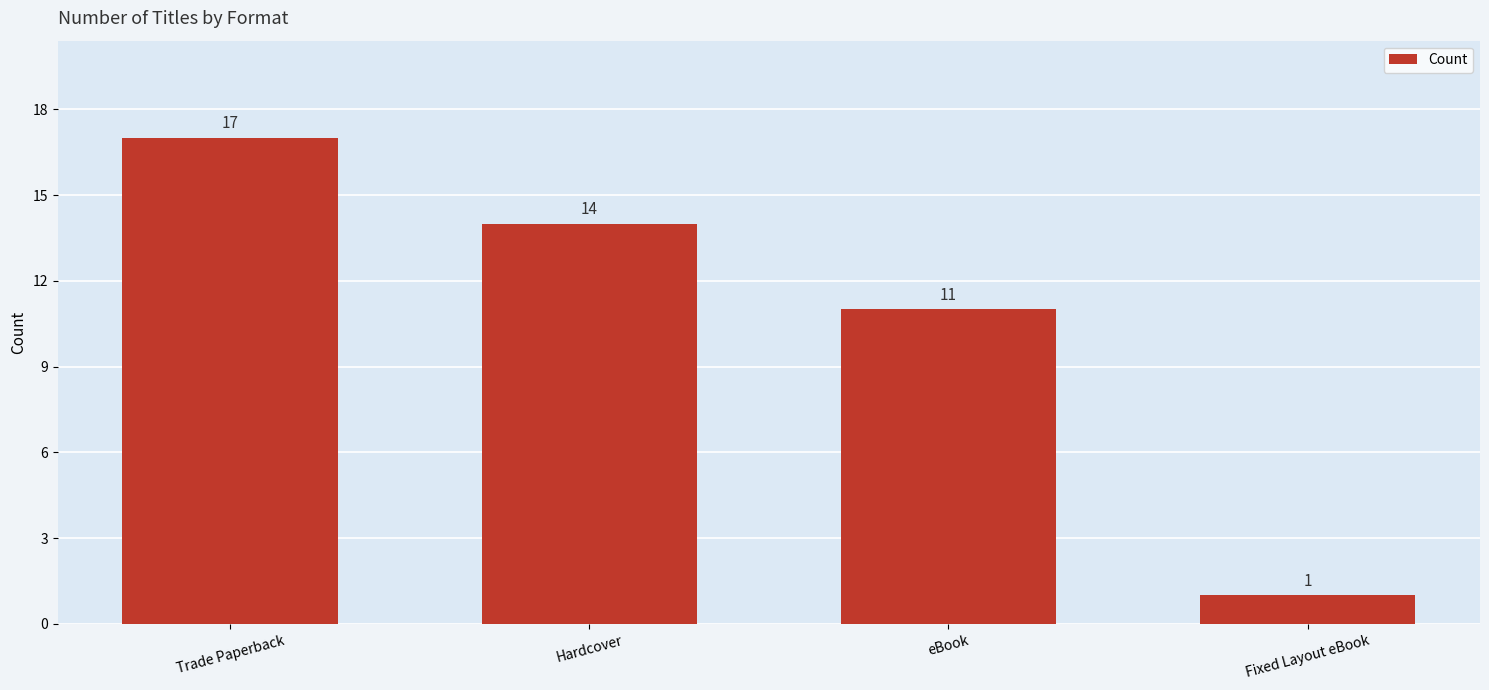

Rank the categories by value from highest to lowest.

Trade Paperback, Hardcover, eBook, Fixed Layout eBook